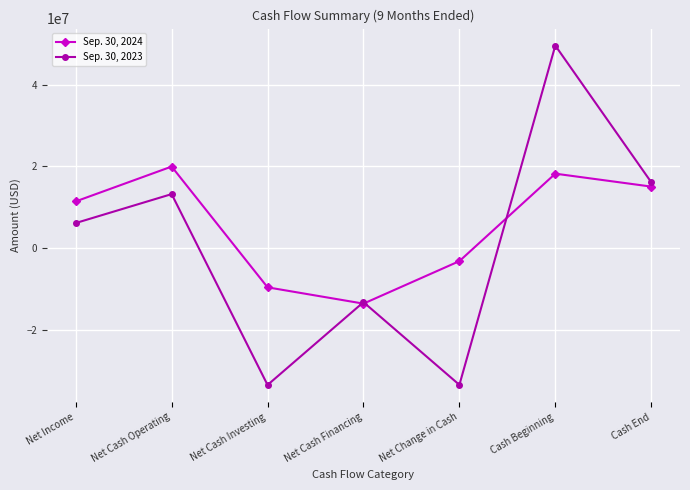

True or false: Sep. 30, 2024 and Sep. 30, 2023 intersect in this chart.

True